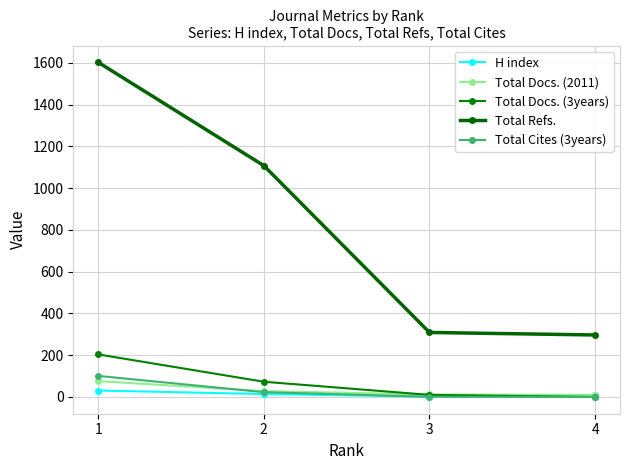

At 1, list the series in order from smallest to largest.

H index, Total Docs. (2011), Total Cites (3years), Total Docs. (3years), Total Refs.